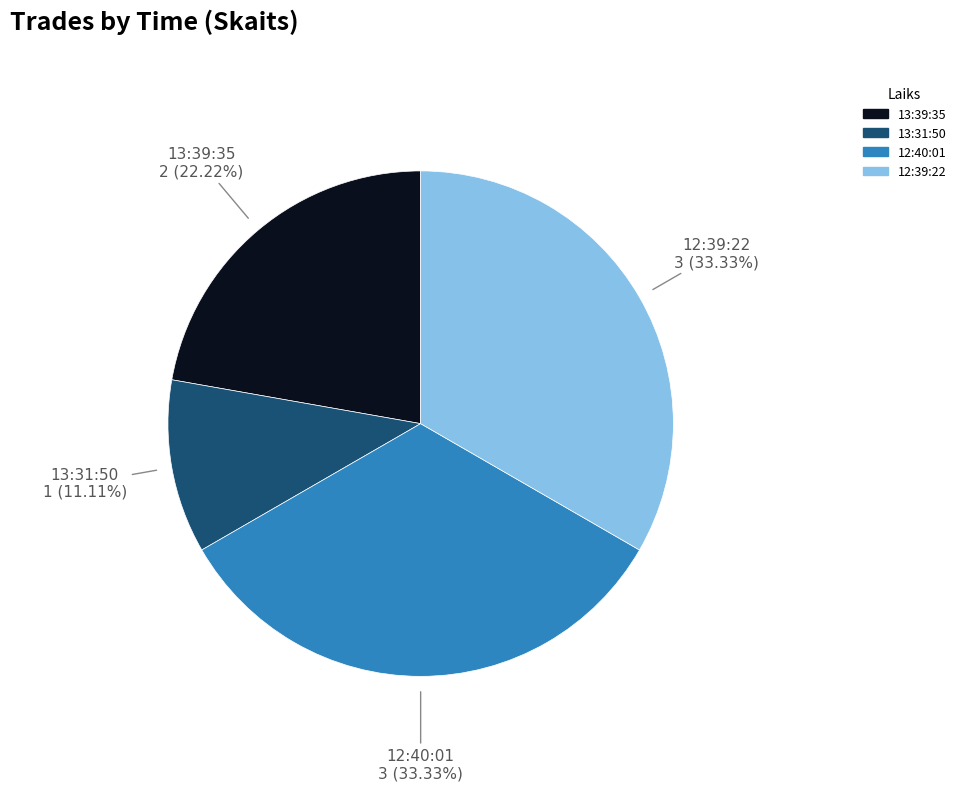

Which slice is the smallest?

13:31:50